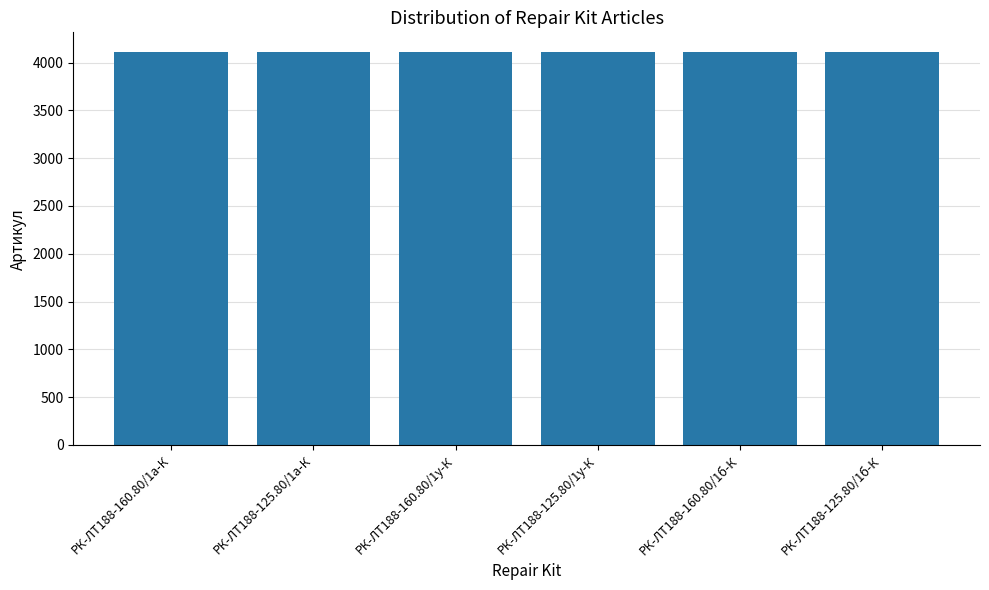

The chart shows a value of 4109 at РК-ЛТ188-125.80/1а-К. True or false?

True